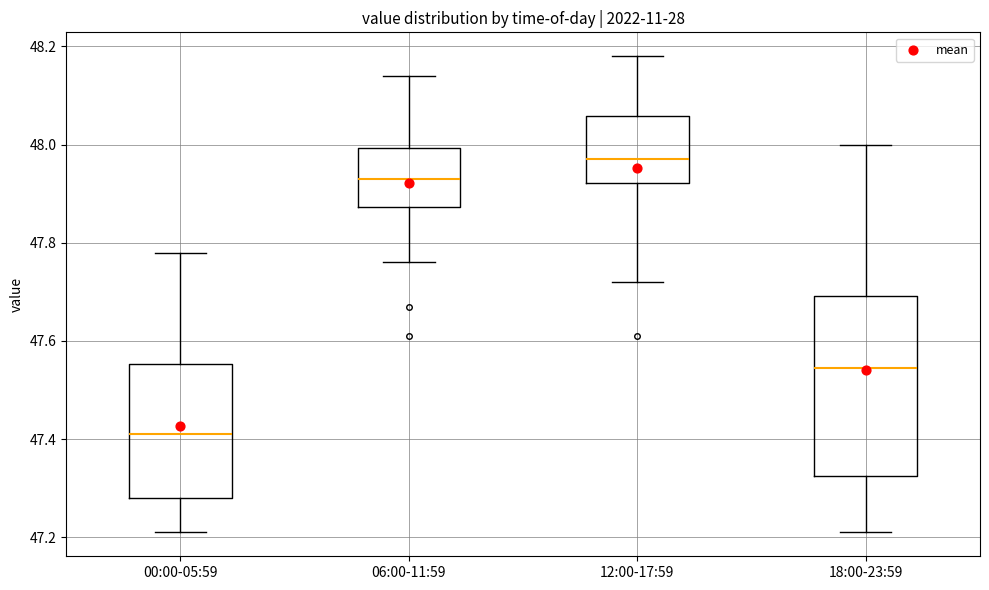

Where is the upper edge of the box for 00:00-05:59 on the y-axis? The values are not printed on the chart, so give them approximately, as read against the axis.

47.56